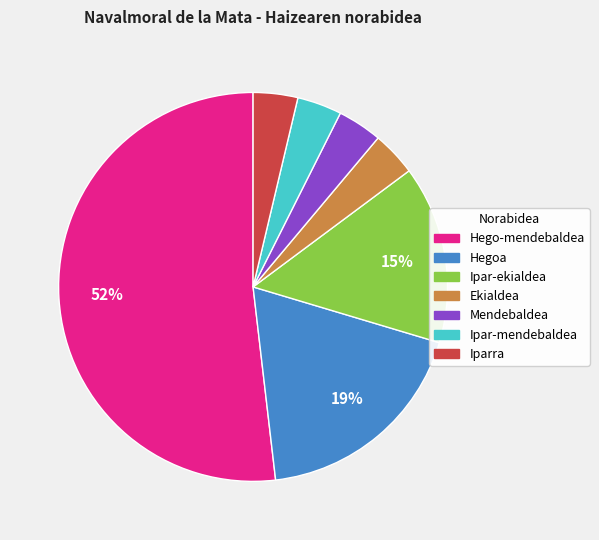

Which has a higher value, Mendebaldea or Hegoa?

Hegoa